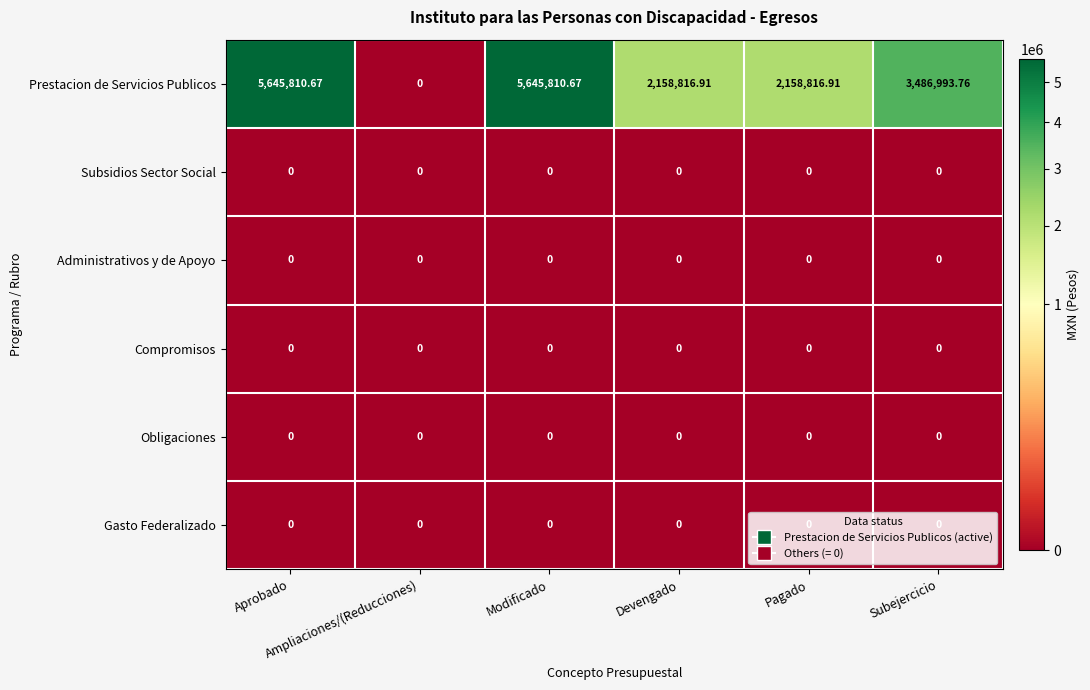

Which series has the largest range (max minus min)?

Prestacion de Servicios Publicos